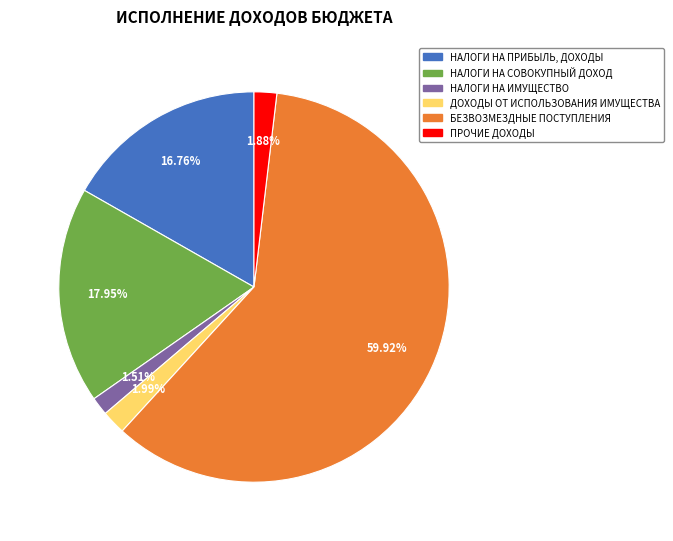

To the nearest percent, what portion does НАЛОГИ НА СОВОКУПНЫЙ ДОХОД represent?

18%